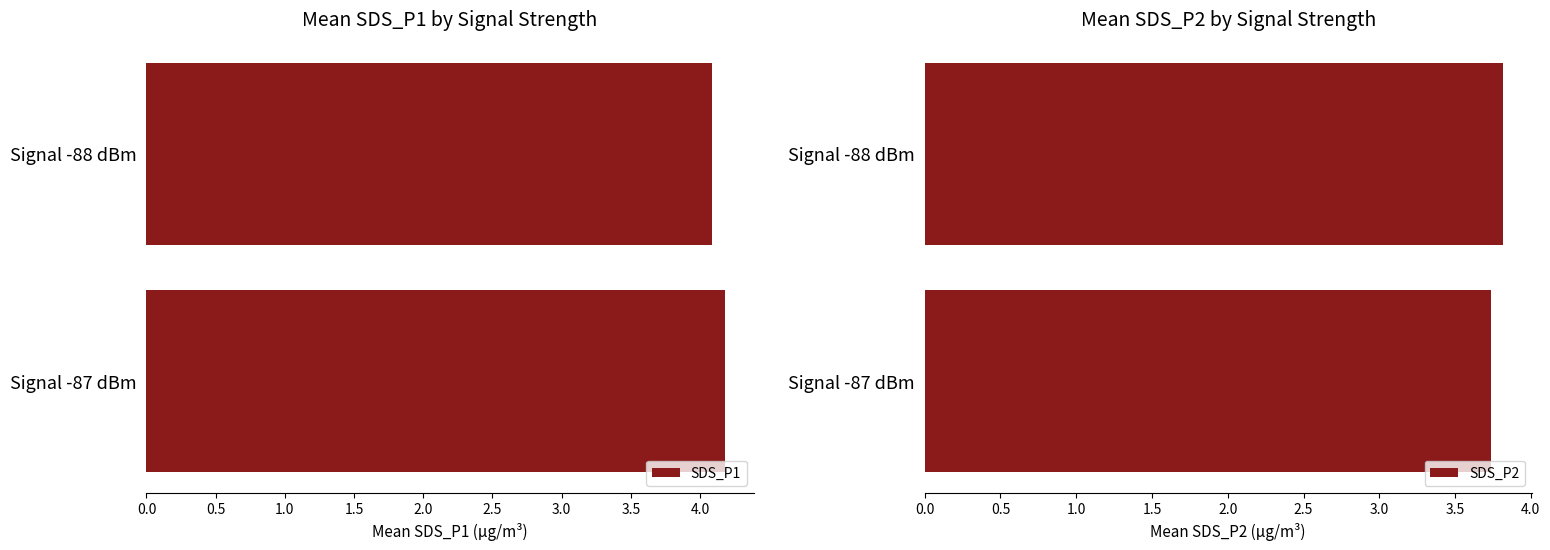

What is the highest value of the SDS_P1 series?

4.2